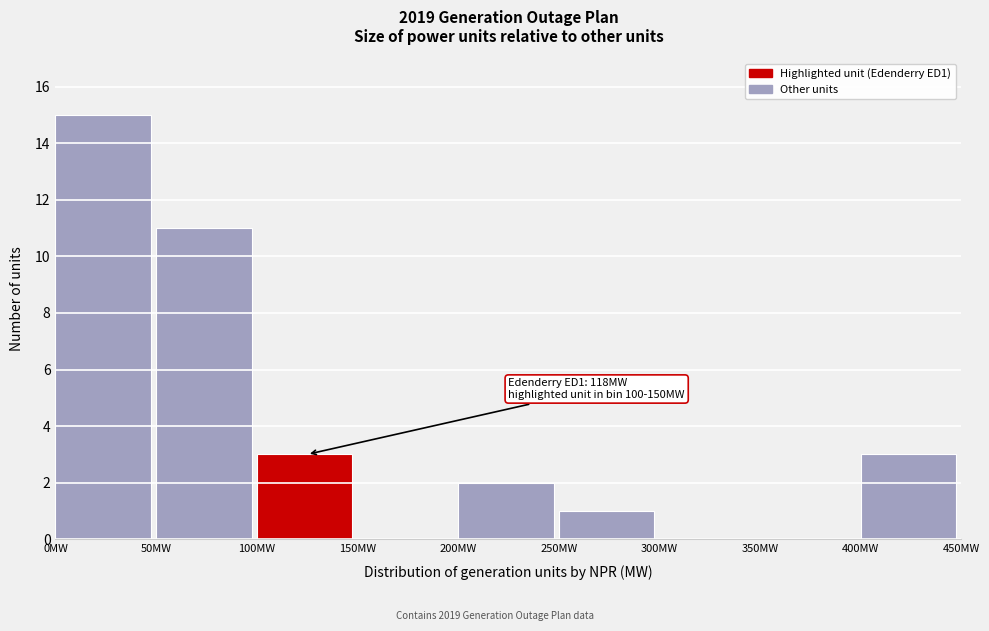

Over which range of the x-axis is the bar tallest?

0 to 50